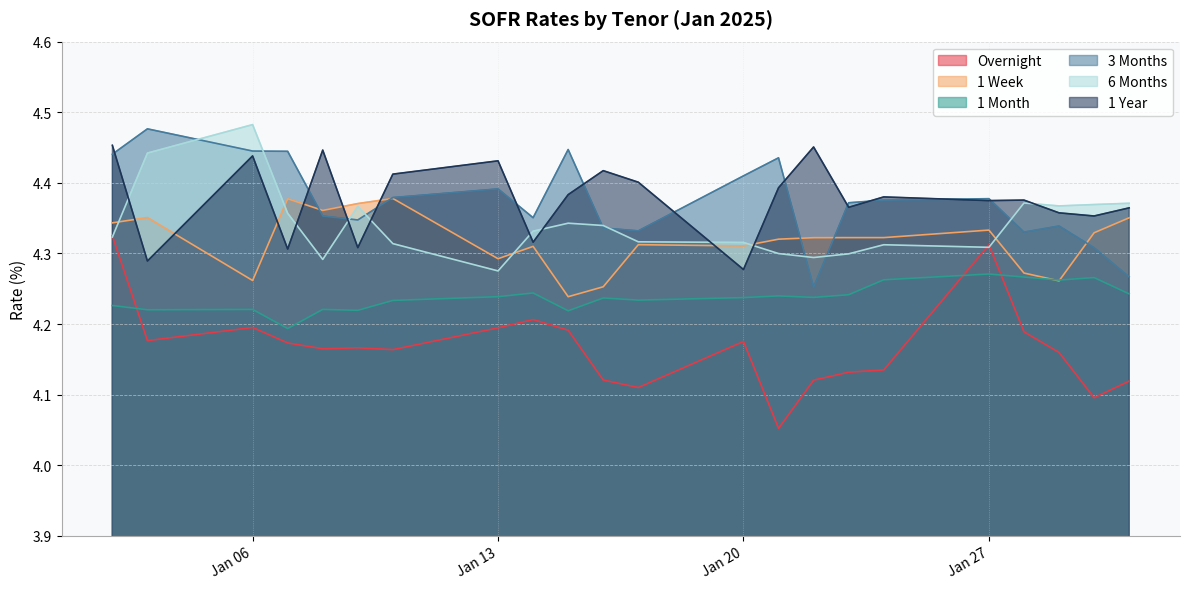

Count the 3 Months values in the range 4 to 5.

22